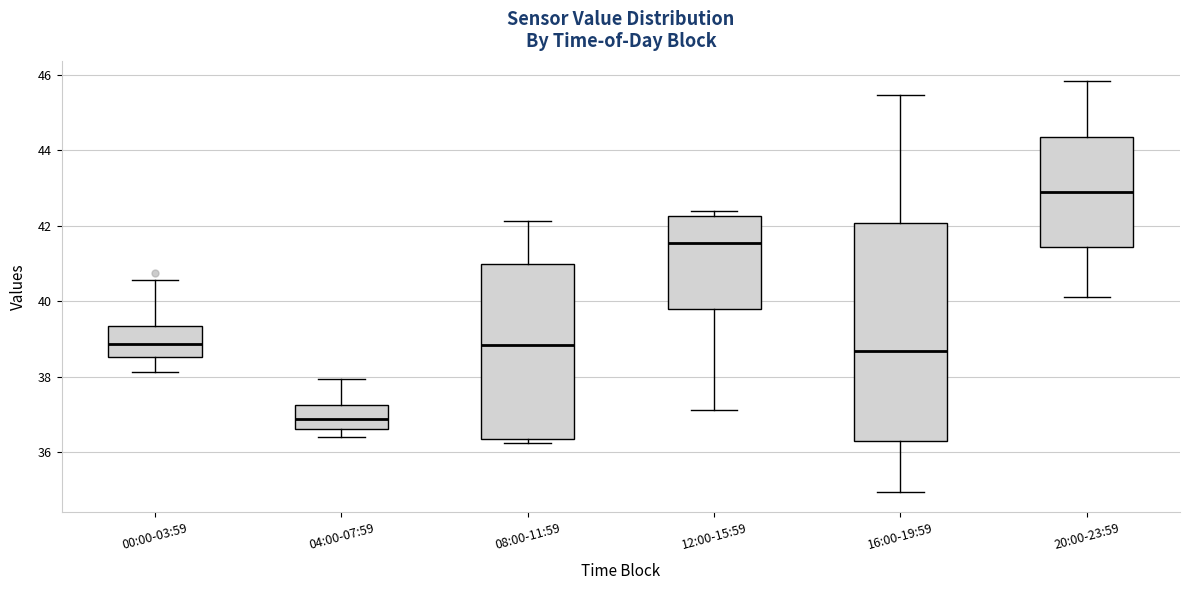

Reading left to right, transcribe this box plot: for each box, give where its median line is, the range the box spans, and where its two whiskers end, as read against the y-axis. The values are not printed on the chart, so give them approximately, as read against the axis.

00:00-03:59: median 38.8, box 38.6 to 39.4, whiskers 38.2 to 40.6
04:00-07:59: median 36.8, box 36.6 to 37.2, whiskers 36.4 to 38.0
08:00-11:59: median 38.8, box 36.4 to 41.0, whiskers 36.2 to 42.2
12:00-15:59: median 41.6, box 39.8 to 42.2, whiskers 37.2 to 42.4
16:00-19:59: median 38.6, box 36.2 to 42.0, whiskers 35.0 to 45.4
20:00-23:59: median 42.8, box 41.4 to 44.4, whiskers 40.2 to 45.8